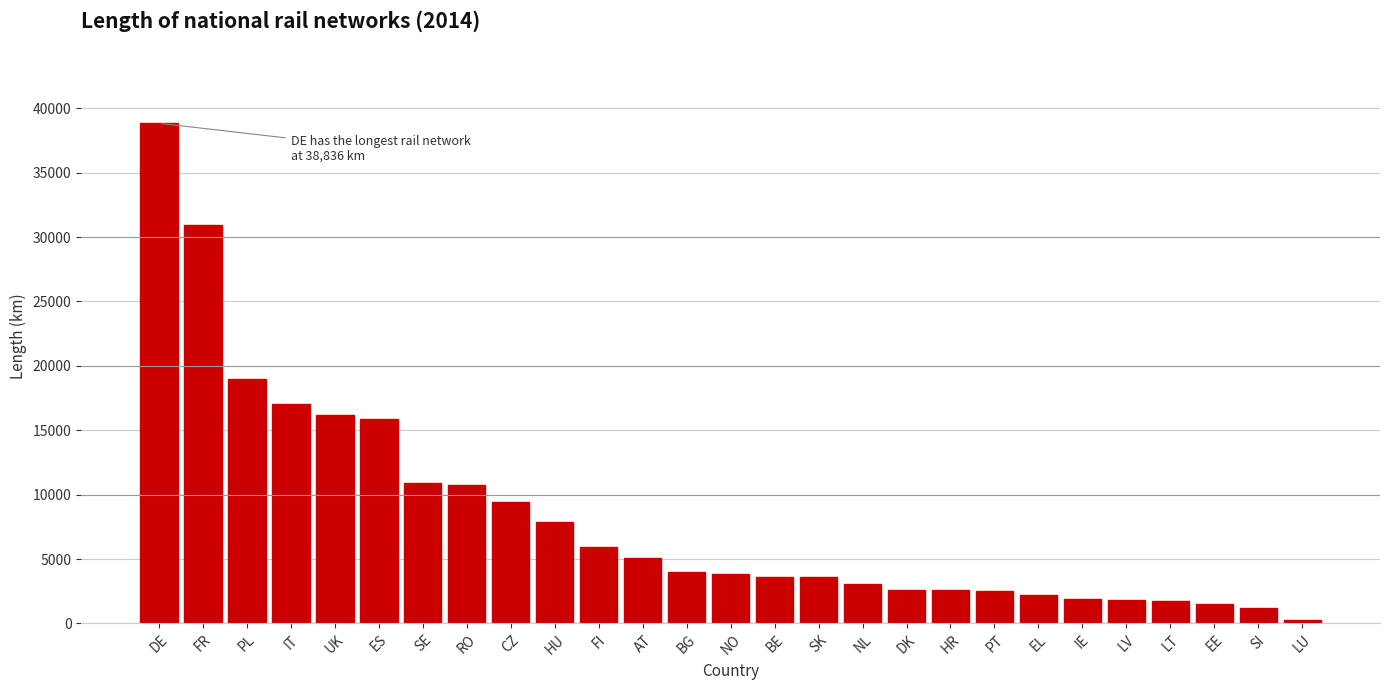

Which has a higher value, LU or BG?

BG